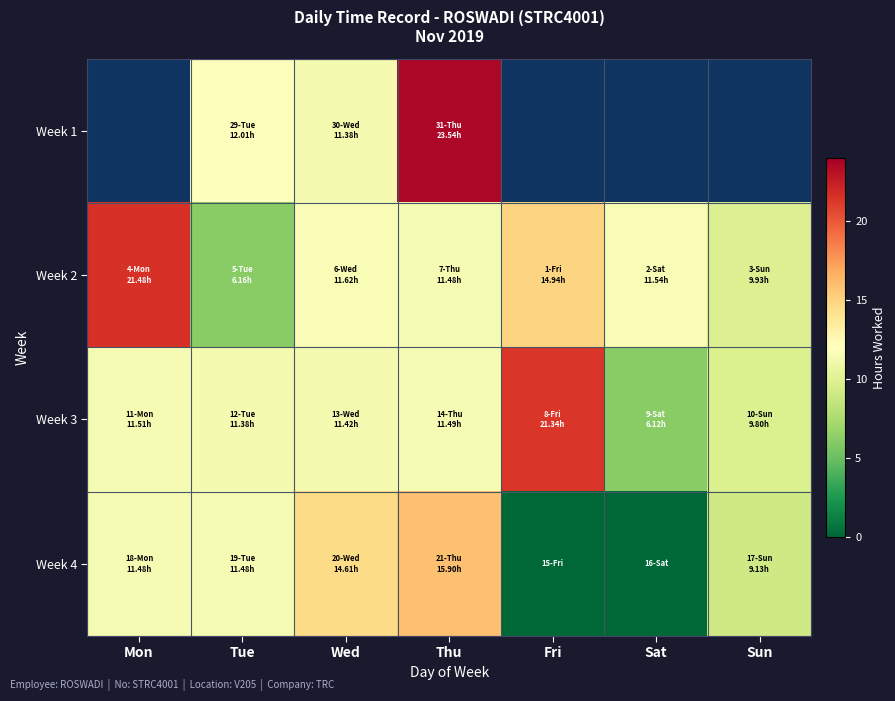

How many series are shown in this chart?

4